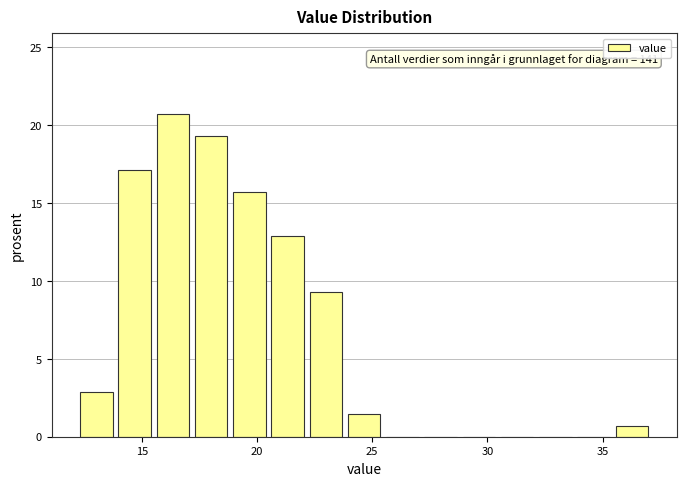

Around what value on the x-axis is the tallest bar? Give the approximate position of its centre, as read against the axis.

16.5